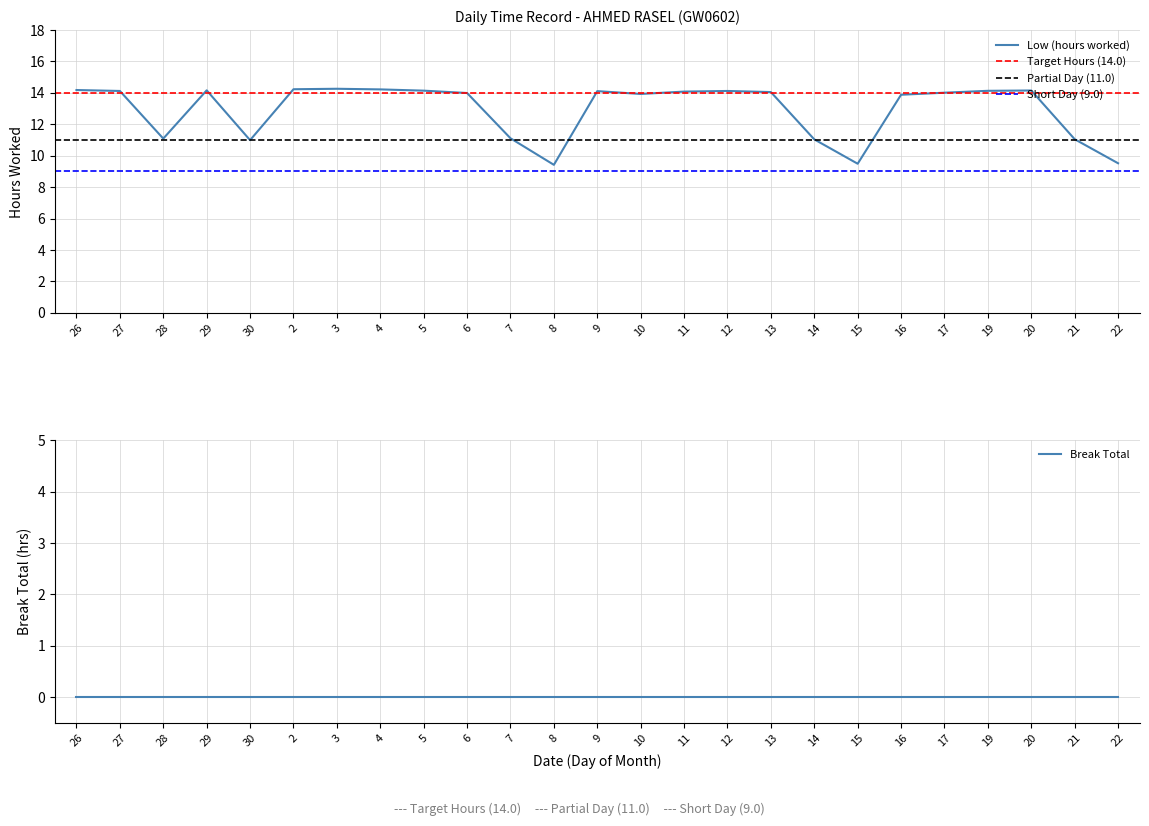

Is this an area chart (filled region under the line)?

No